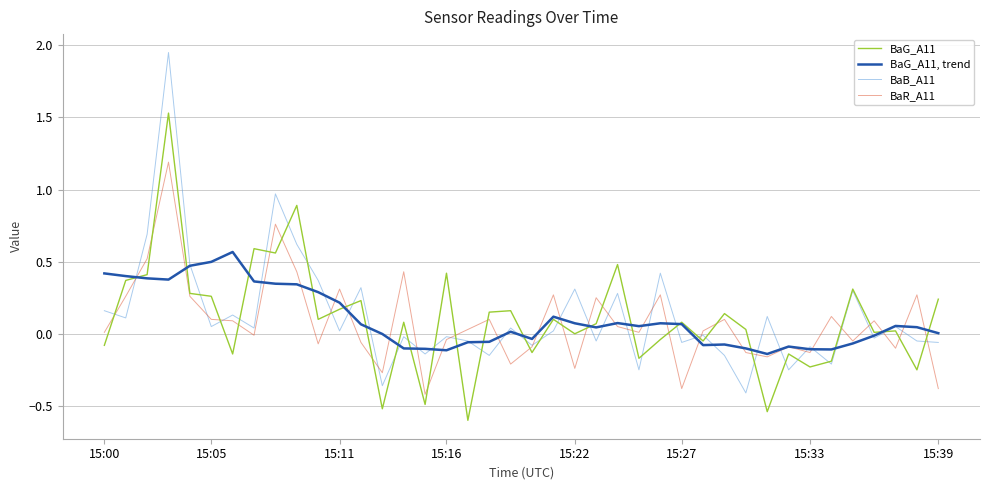

Which series has the largest range (max minus min)?

BaB_A11